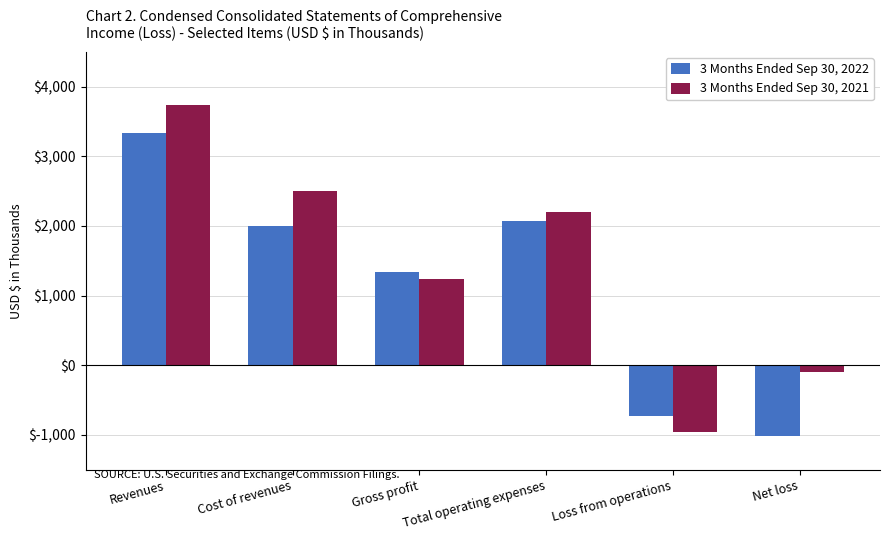

What is the label of the 4th bar from the right?

Gross profit